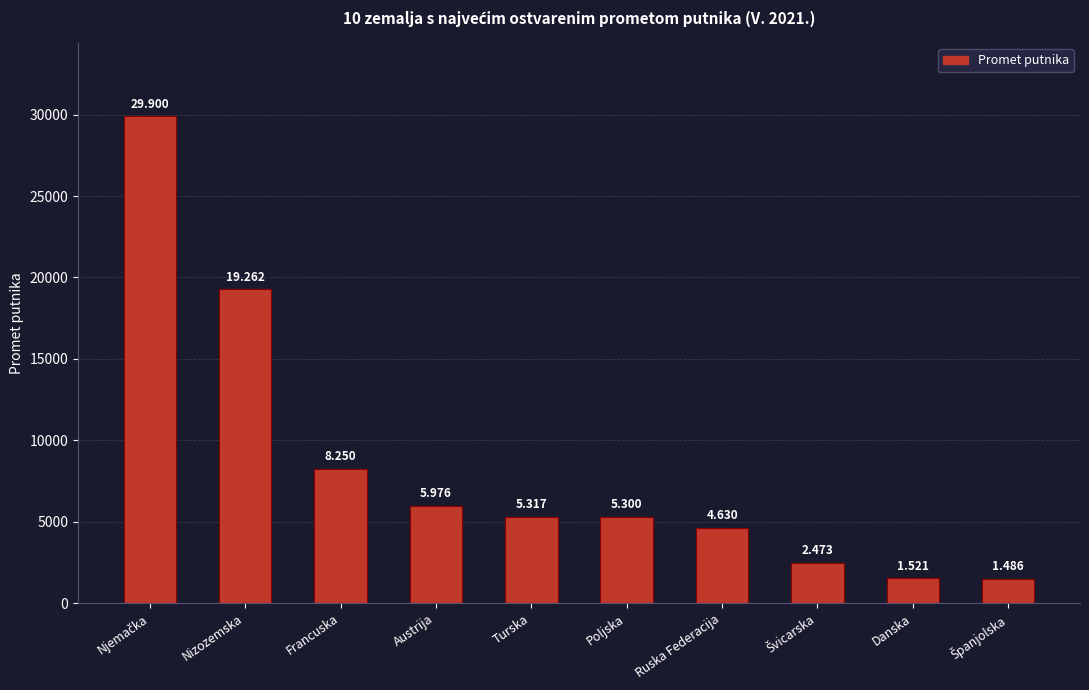

What is the difference between the second highest and second lowest values?

17741